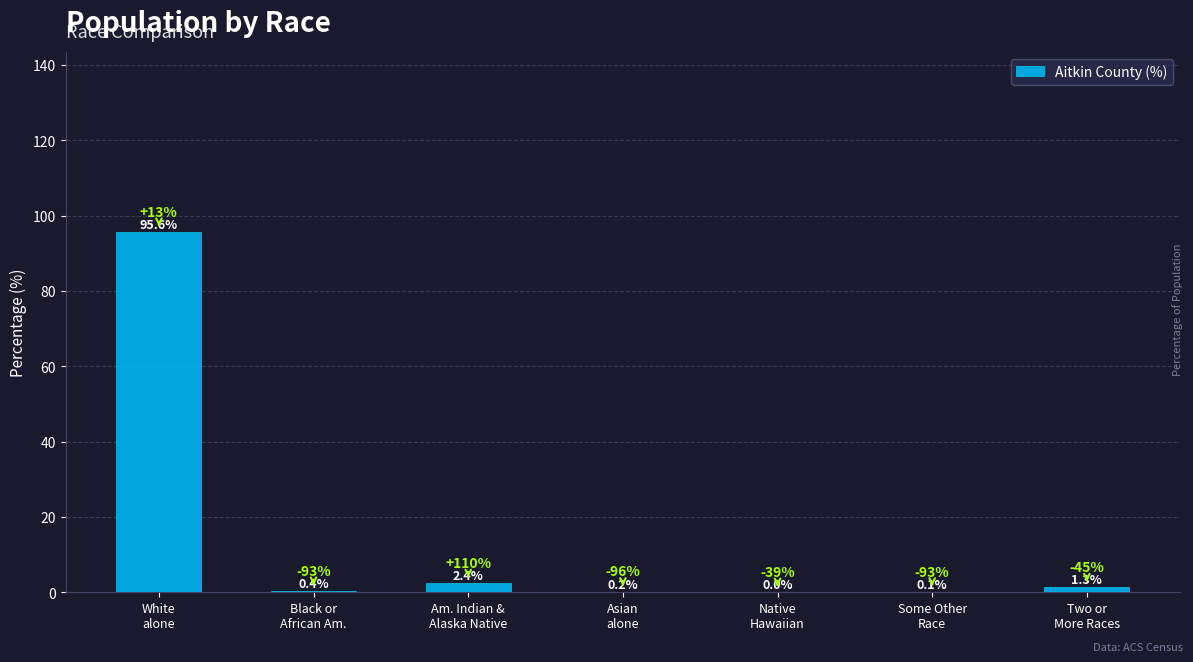

Between Black or
African Am. and Am. Indian &
Alaska Native, which is larger?

Am. Indian &
Alaska Native